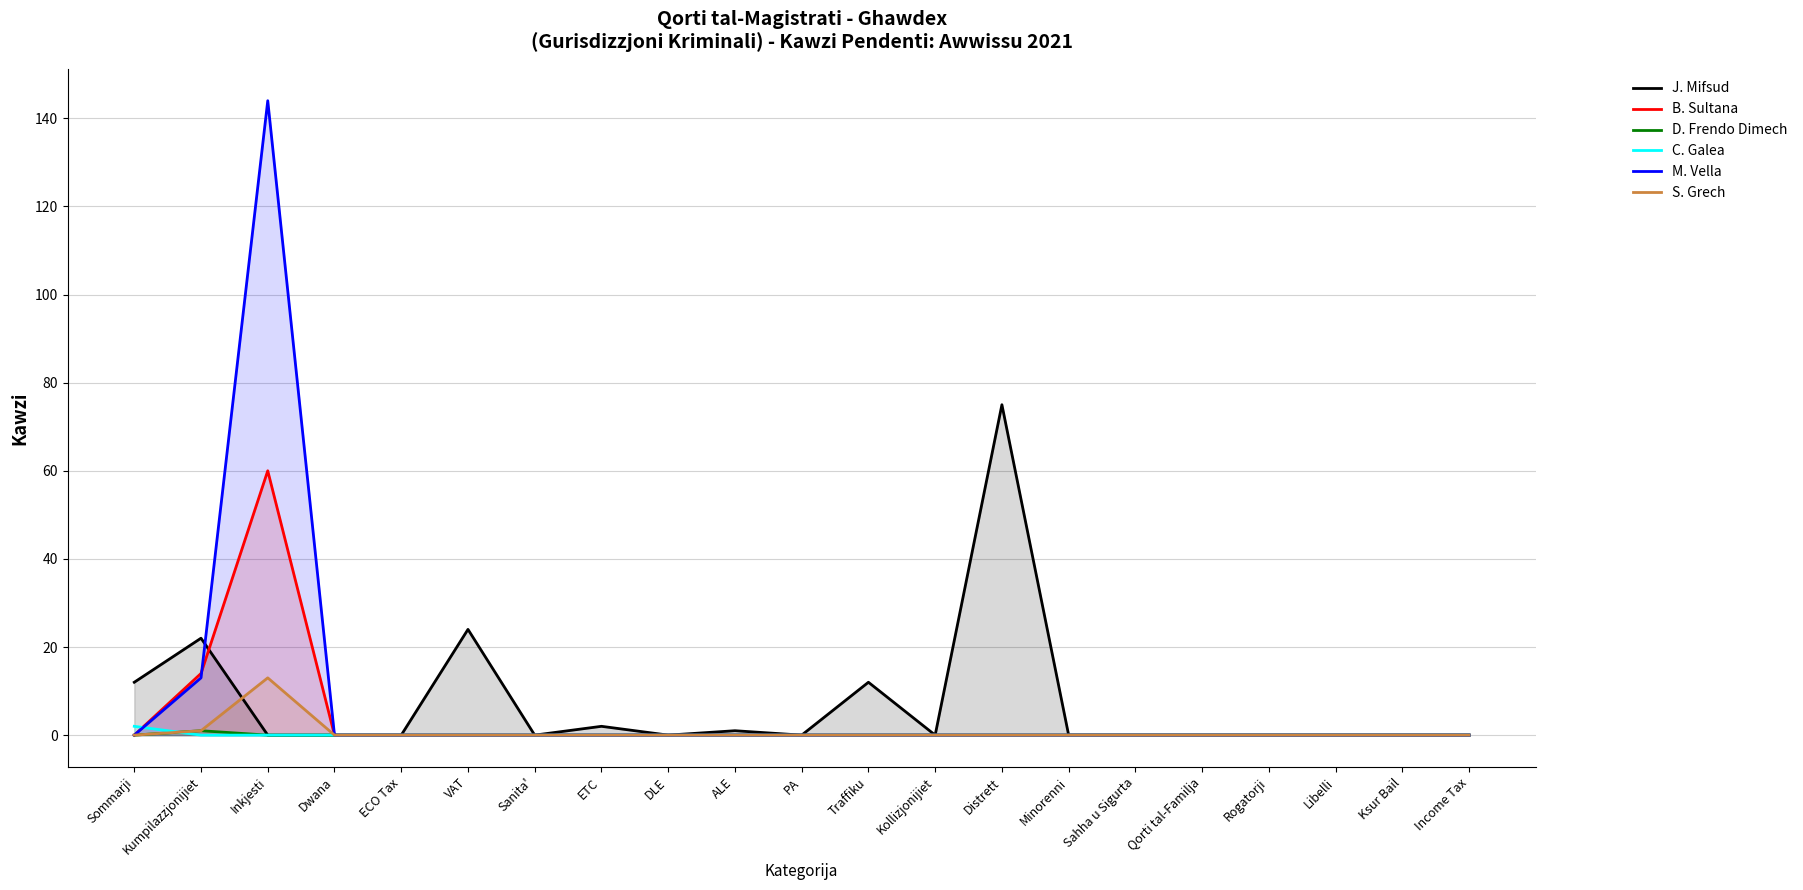

What is the label of the 5th point from the left?

ECO Tax